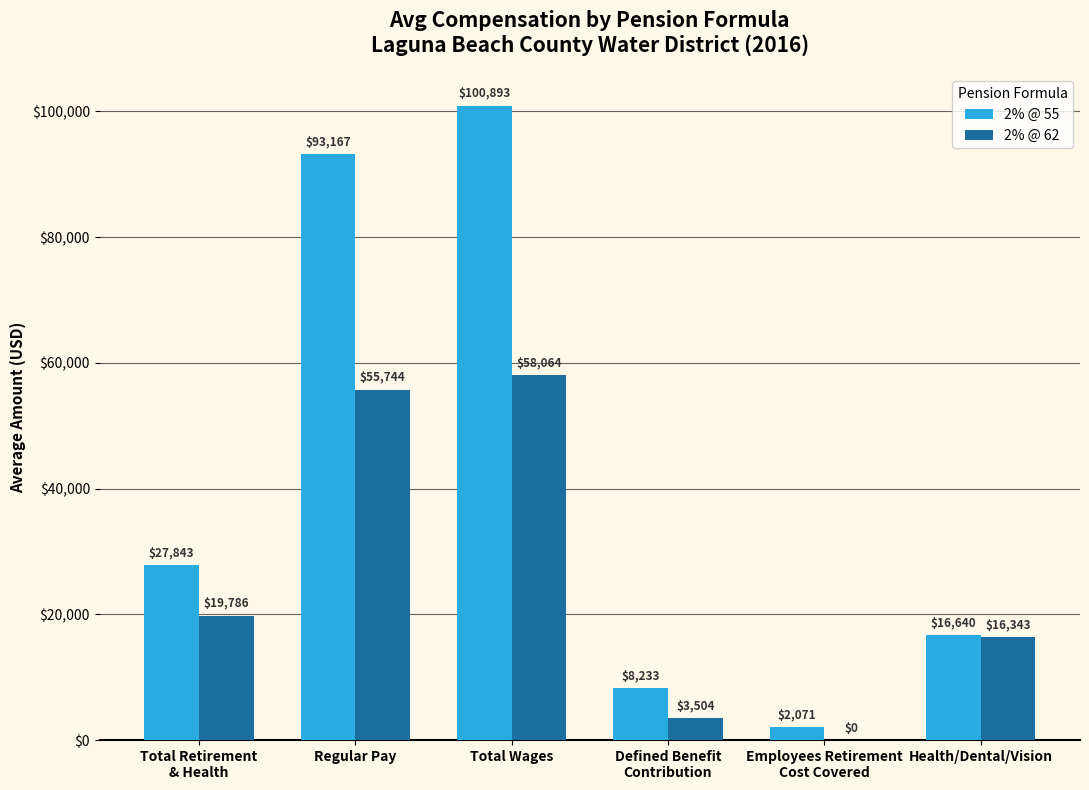

Between Regular Pay and Employees Retirement
Cost Covered, which series saw the biggest shift?

2% @ 55